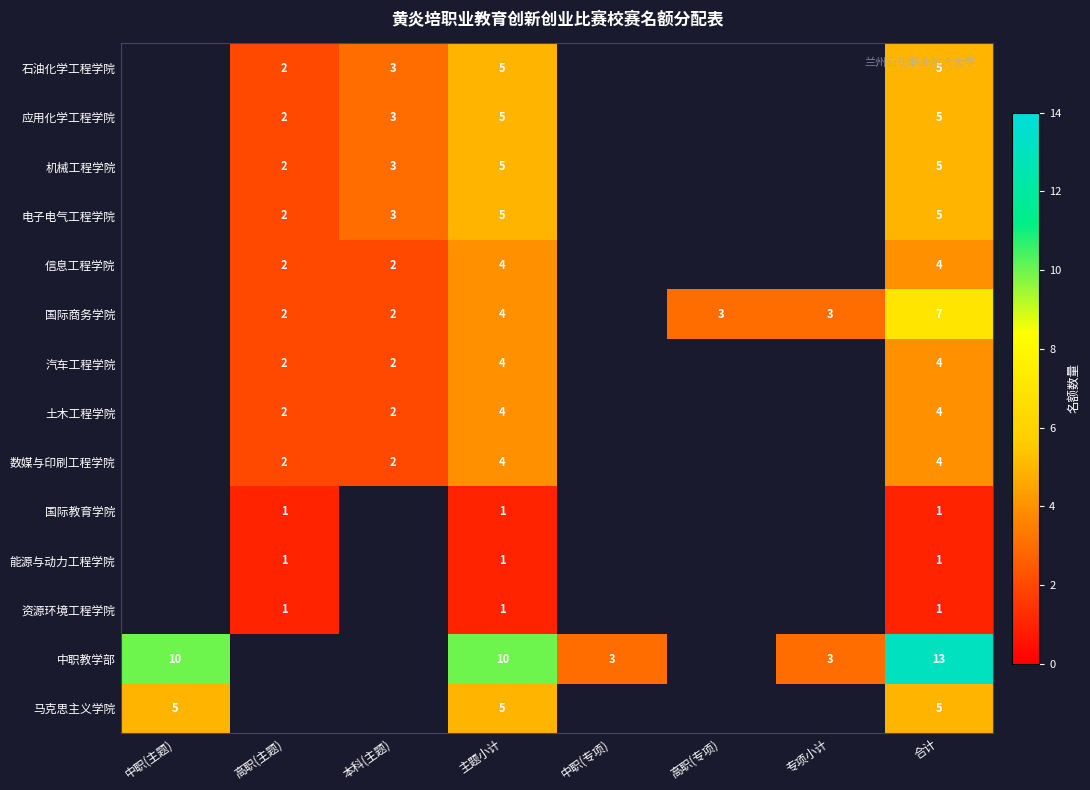

The 资源环境工程学院 series shows 1 at 主题小计. True or false?

True